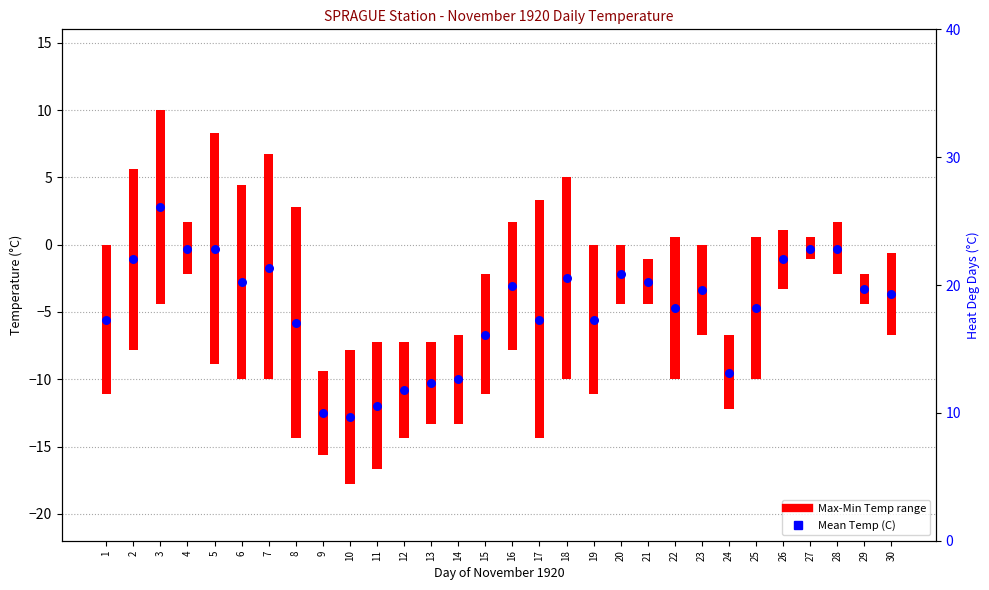

Between 13 and 25, which is larger?

25